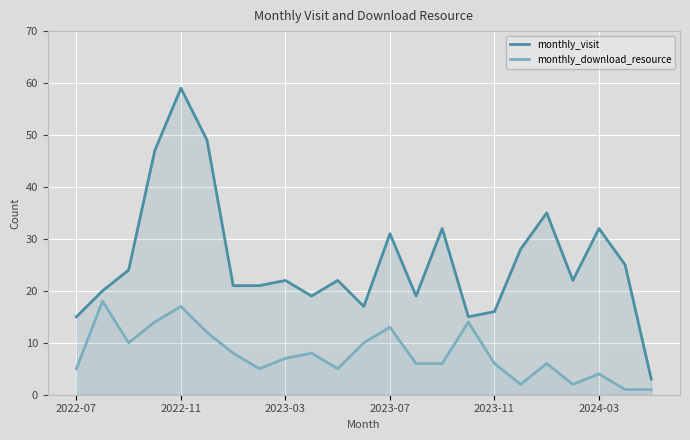

How many interior local peaks does the monthly_download_resource series have?

7